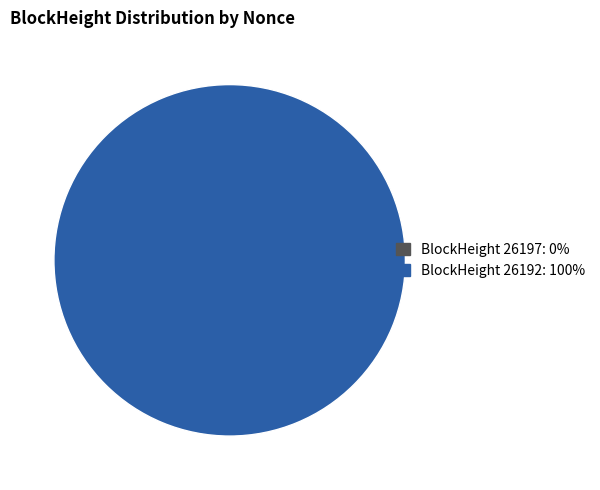

Rank the categories by value from lowest to highest.

26197, 26192